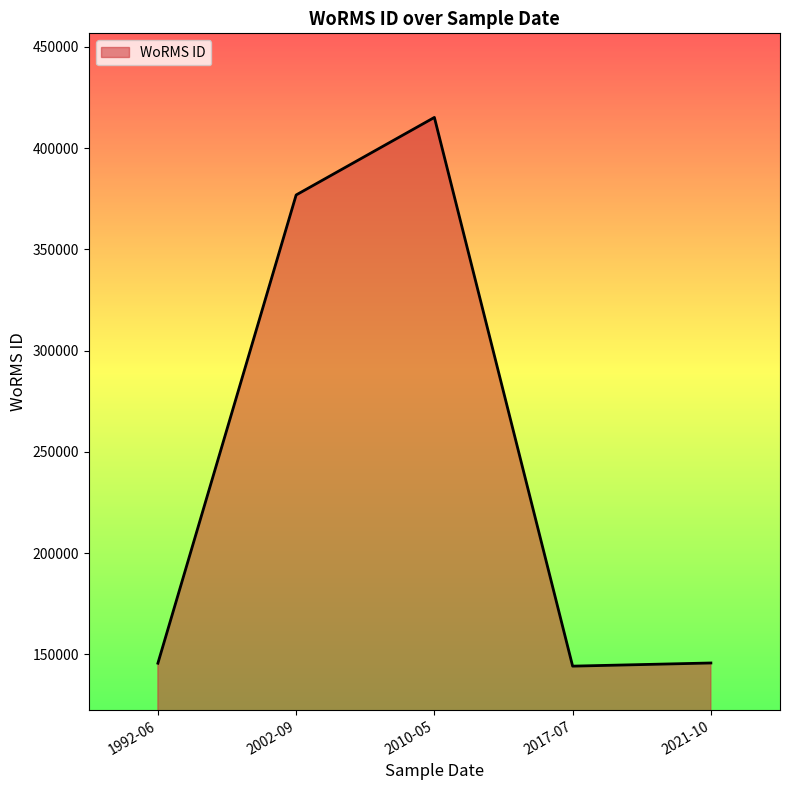

Where does the data first go above 145791?

2002-09